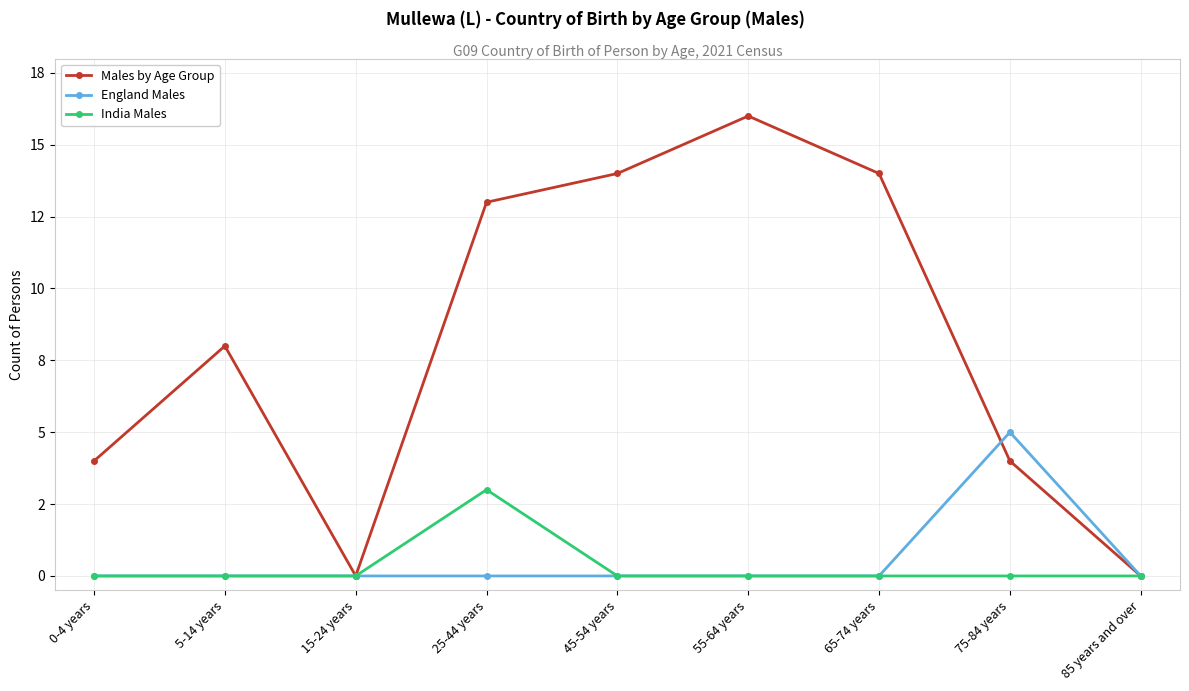

True or false: England Males and India Males intersect in this chart.

False